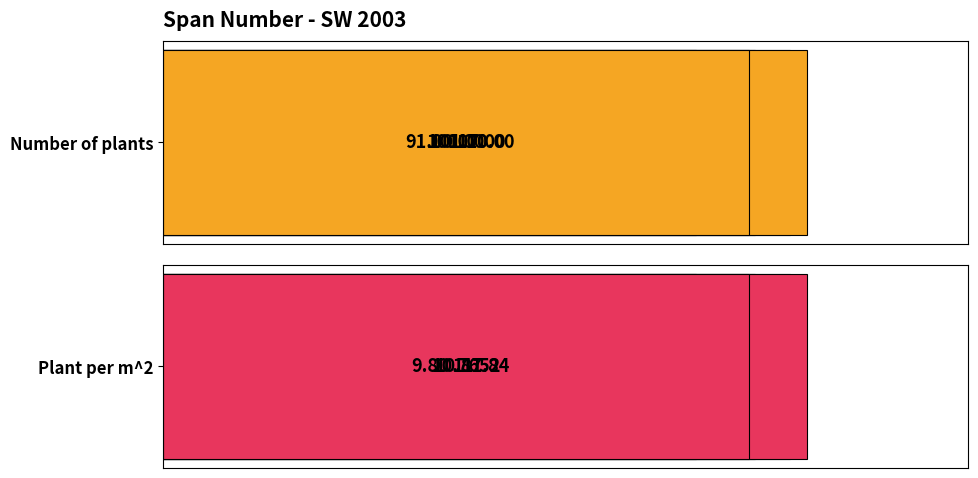

What is the average value of the Number of plants series?

101.8